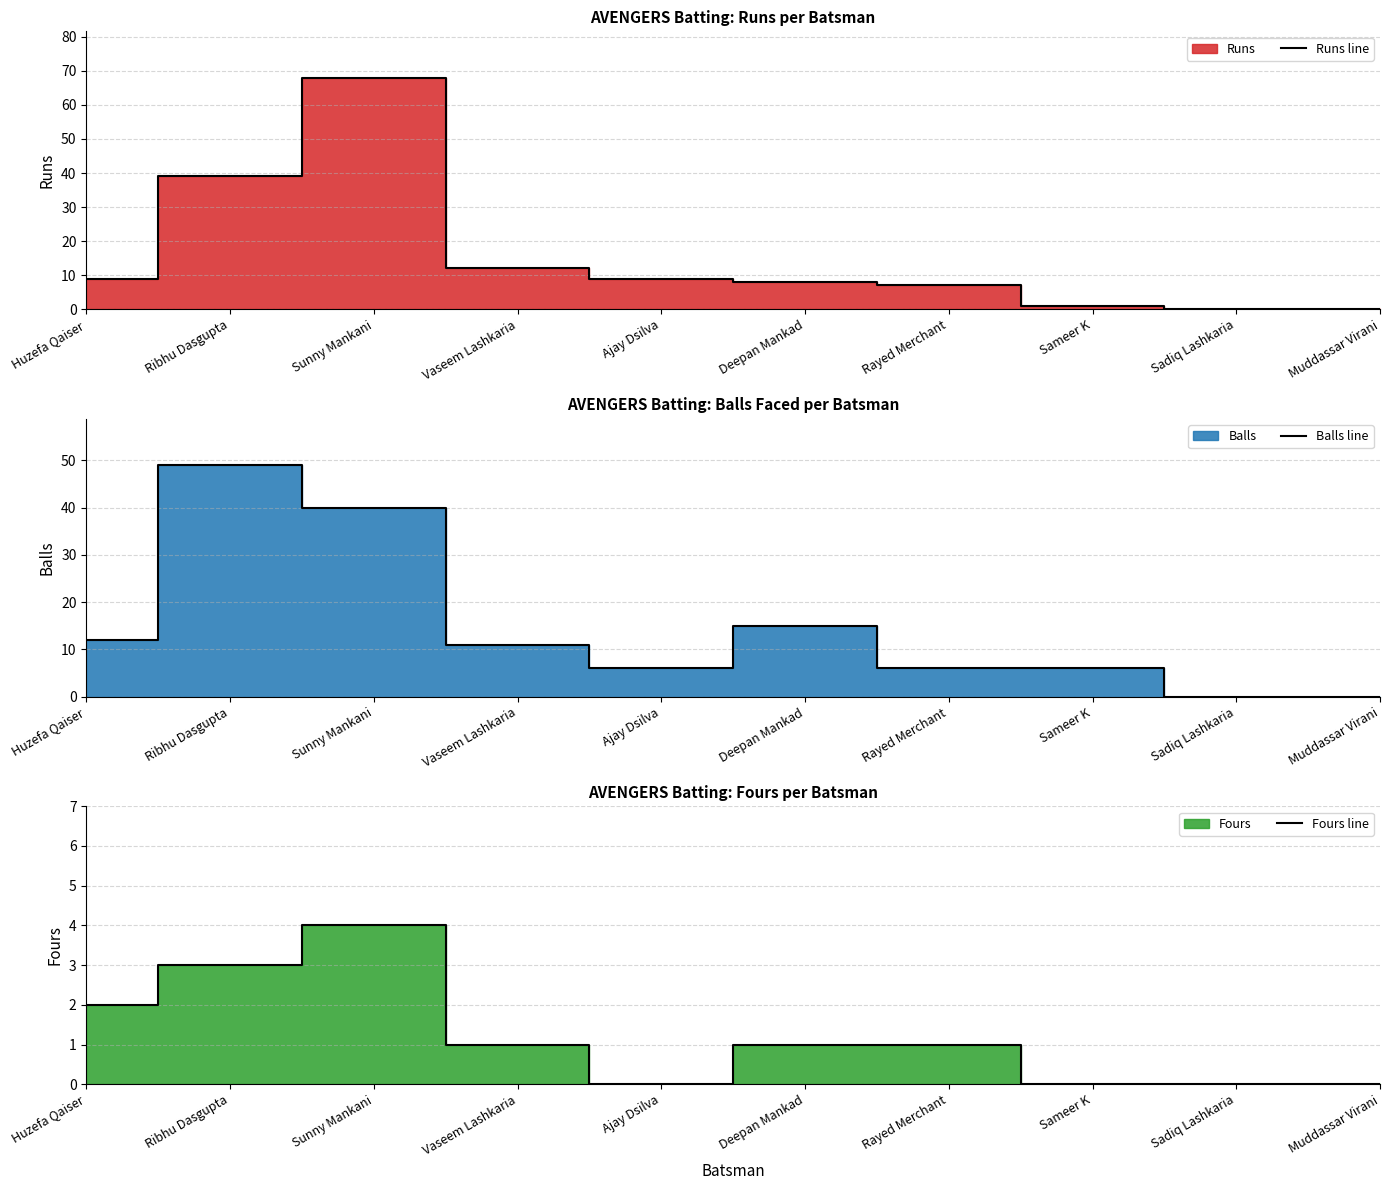

What is the sum of the Runs line values at Huzefa Qaiser and Muddassar Virani?

9